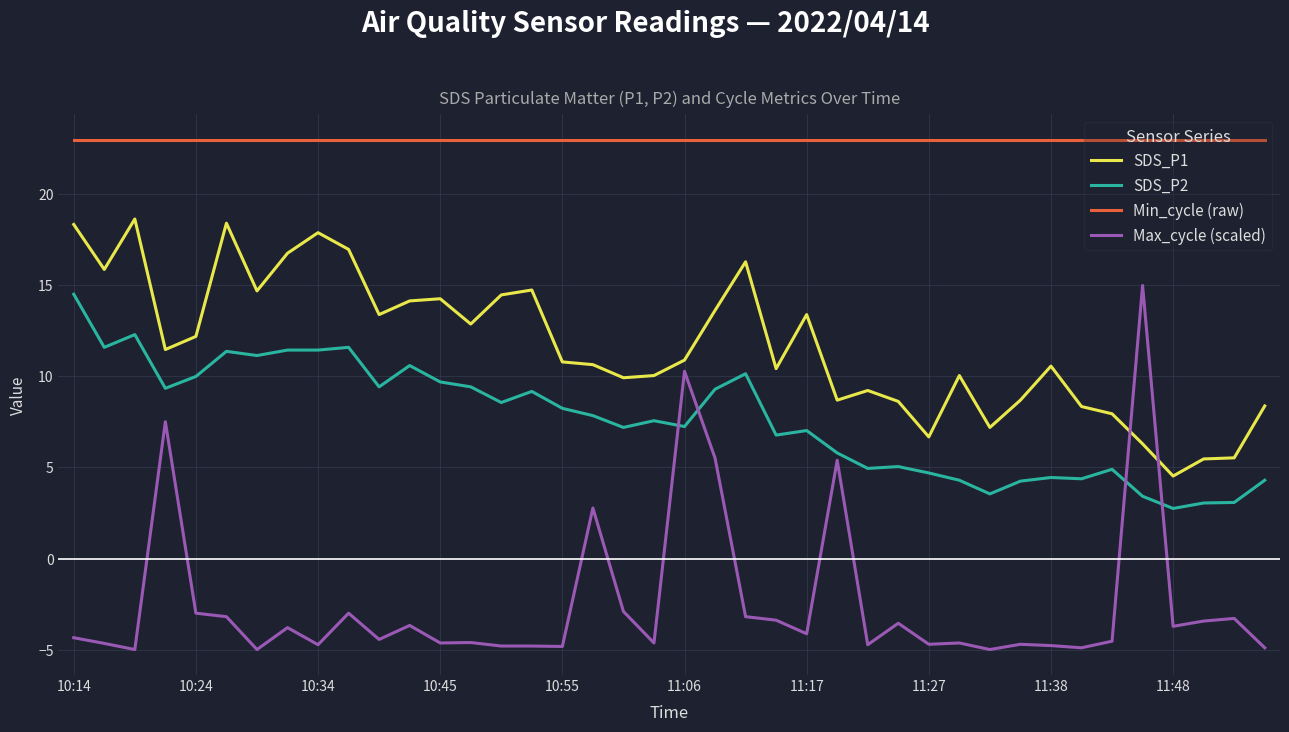

Which series has the largest range (max minus min)?

Max_cycle (scaled)